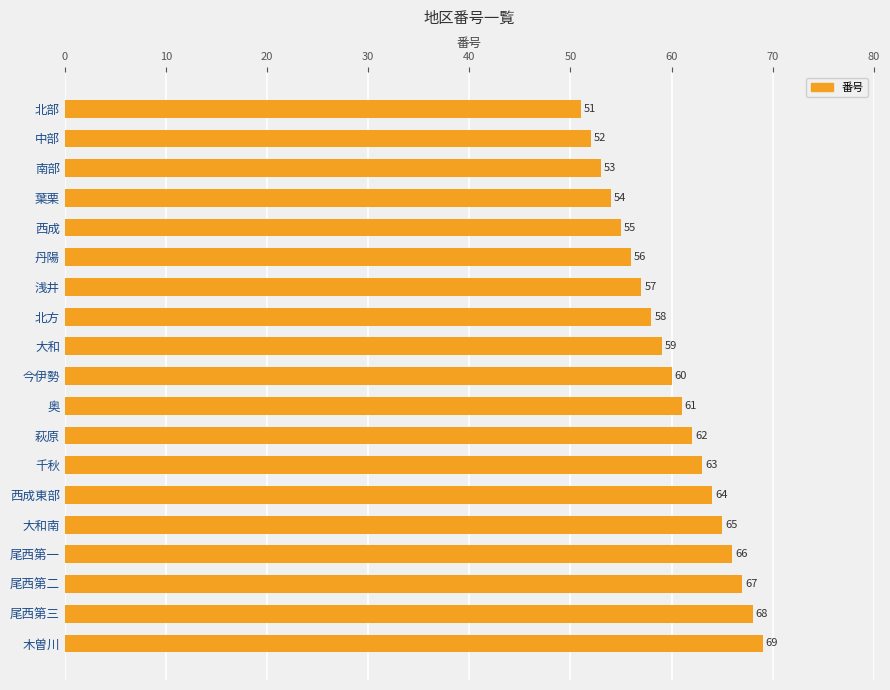

What is the minimum value shown in the chart?

51